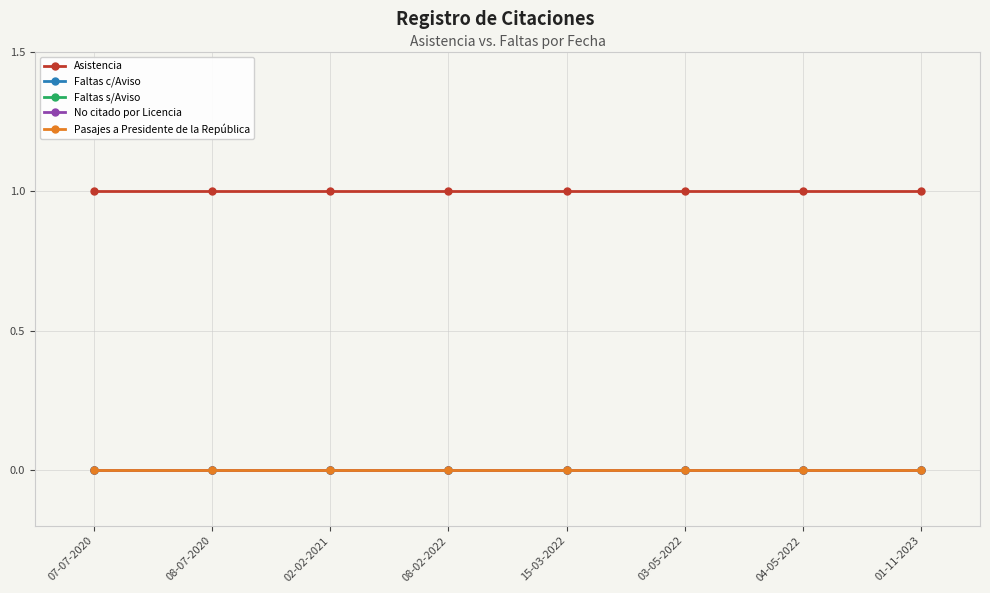

True or false: Faltas s/Aviso and Asistencia cross at least once.

False